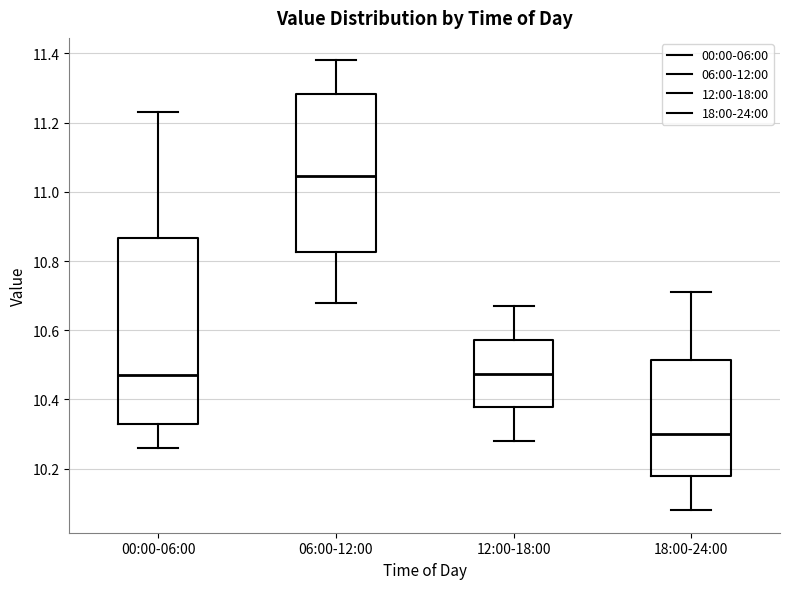

Comparing the boxes themselves (not the whiskers), which one is the tallest?

00:00-06:00